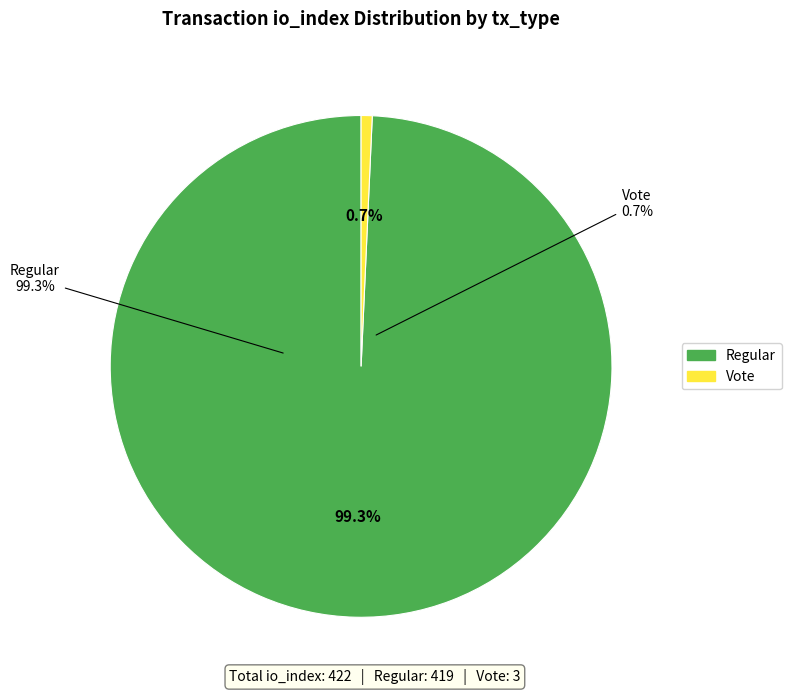

What is the change in value from Regular (io_index=419) to Vote (io_index=3)?

-416